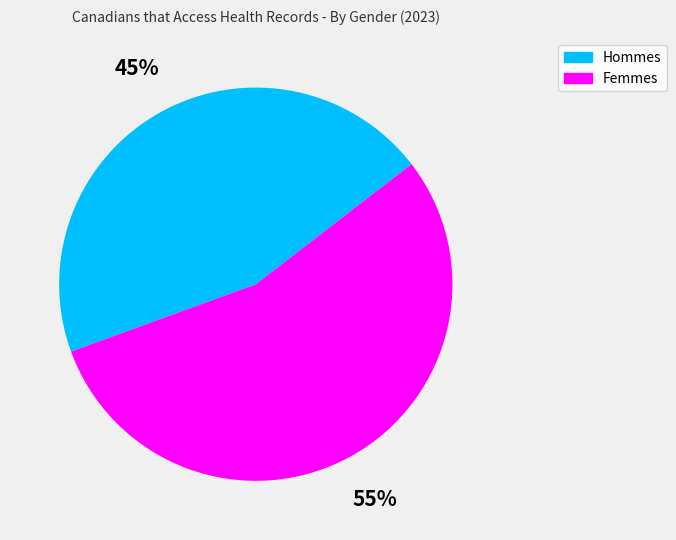

Does any single category account for the majority?

Yes